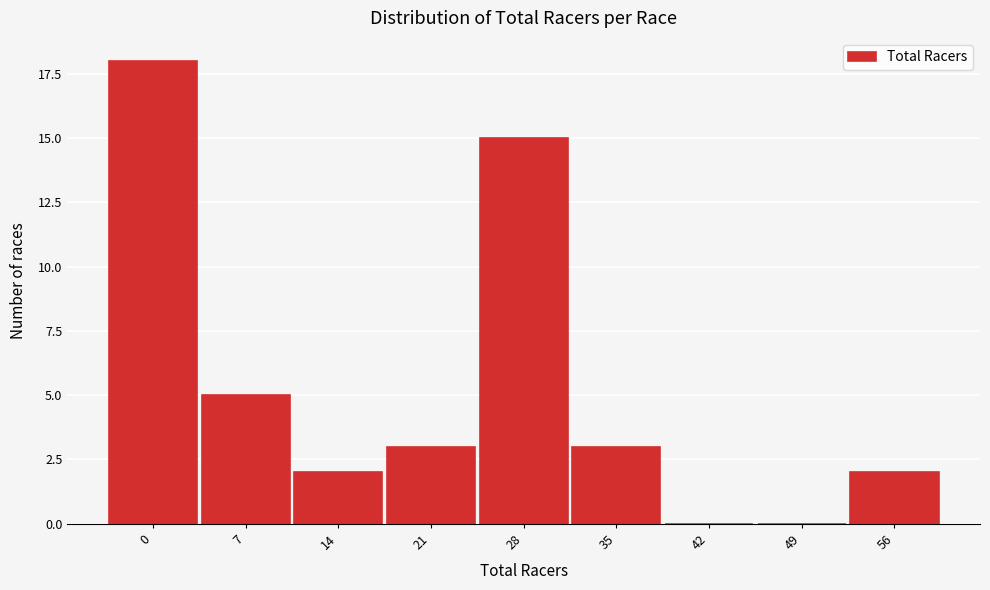

Reading right to left, transcribe all the data shown in this chart.

56=2	49=0	42=0	35=3	28=15	21=3	14=2	7=5	0=18